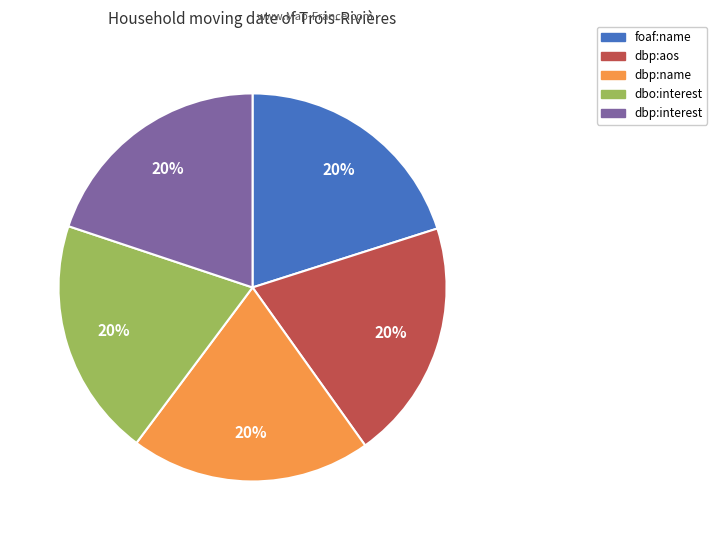

How many slices are in this pie chart?

5